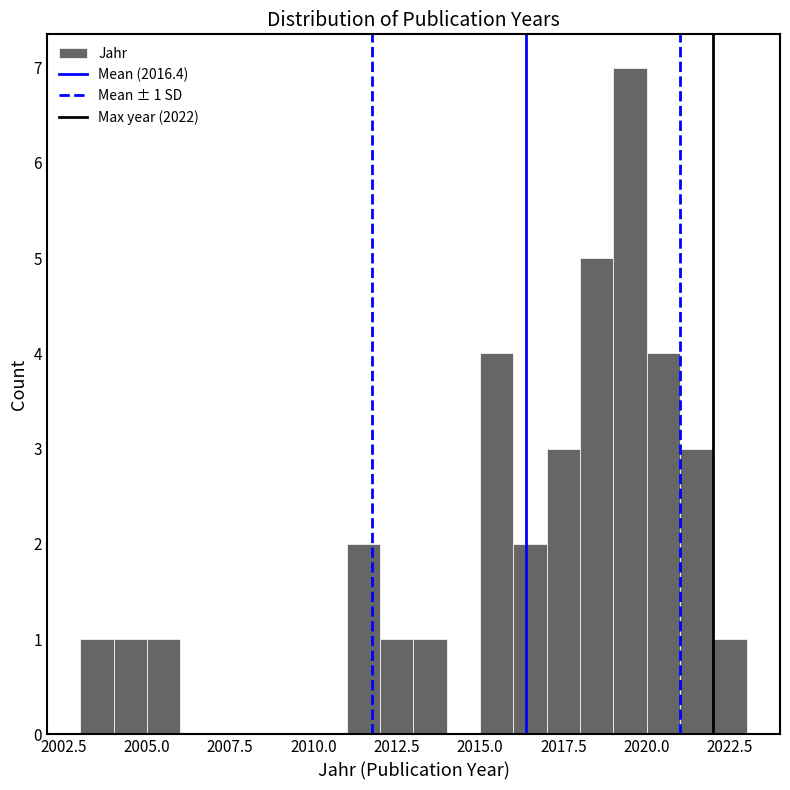

Read against the x-axis, roughly where is the centre of the tallest bar?

2019.5